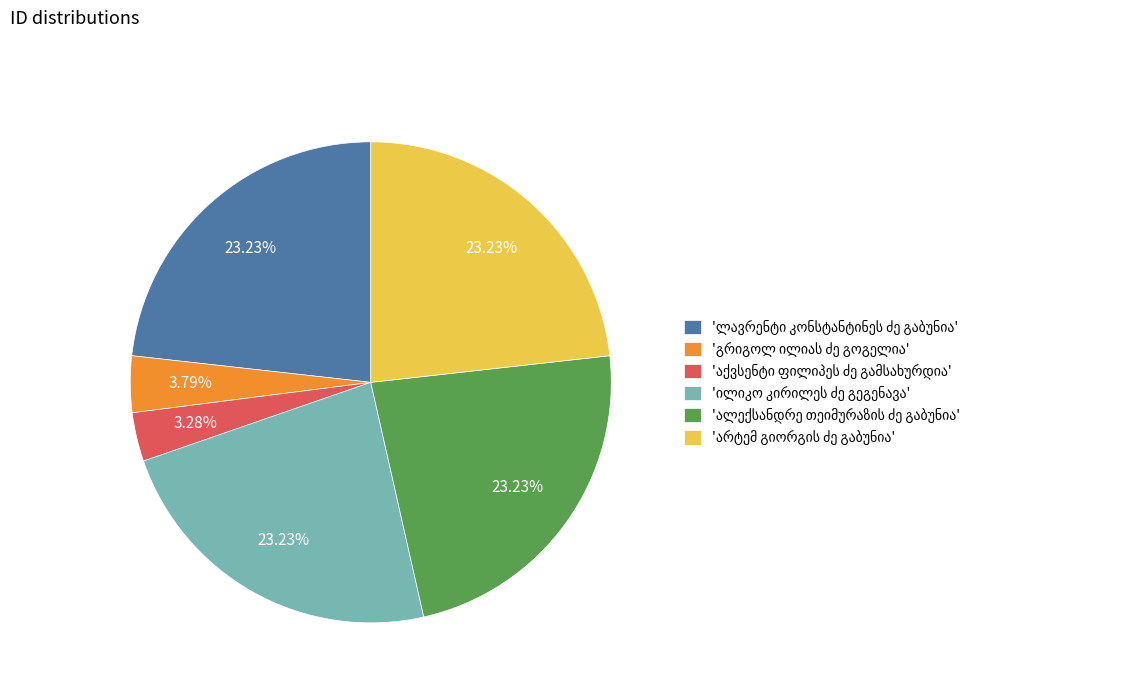

Does any single category account for the majority?

No